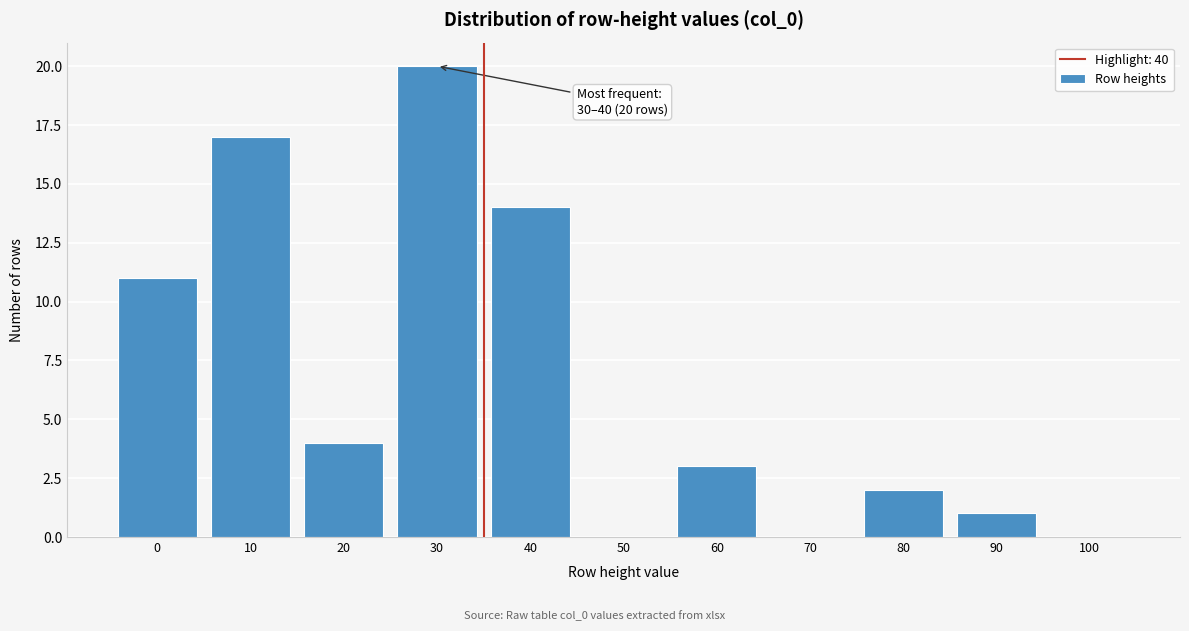

Reading left to right, transcribe all the data shown in this chart.

0=11	10=17	20=4	30=20	40=14	50=0	60=3	70=0	80=2	90=1	100=0